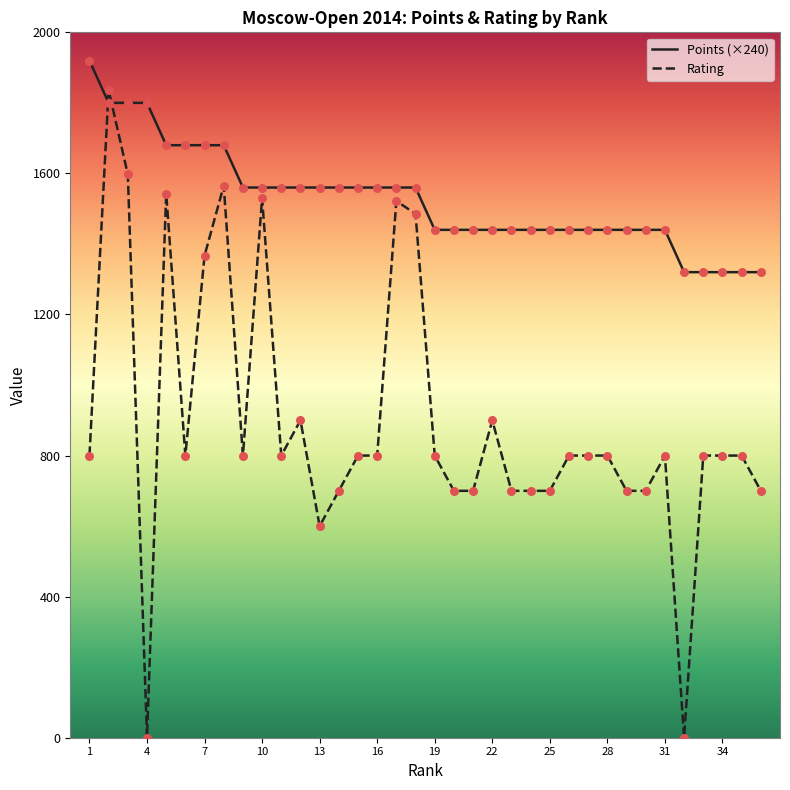

Which series has the largest range (max minus min)?

Rating